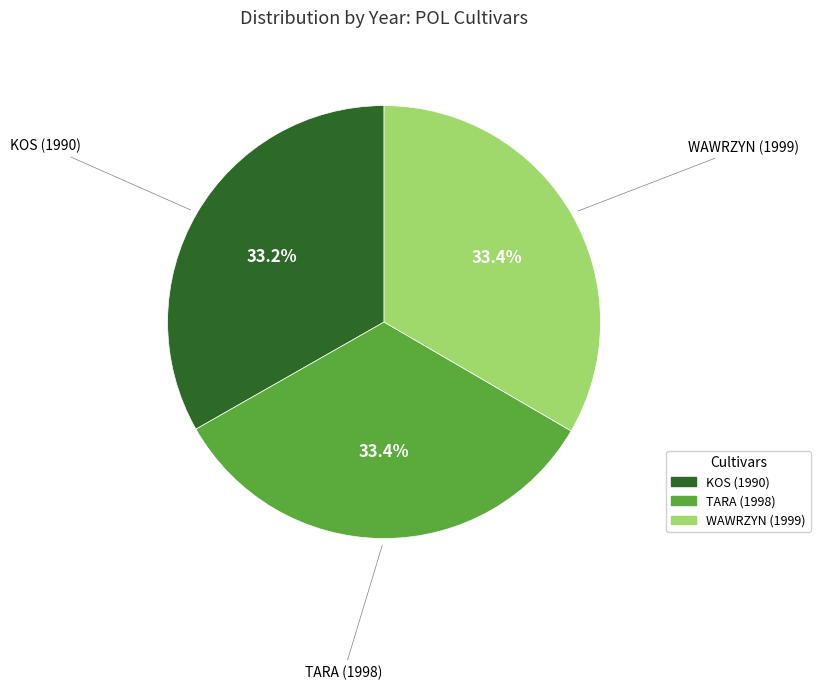

Does any single category account for the majority?

No